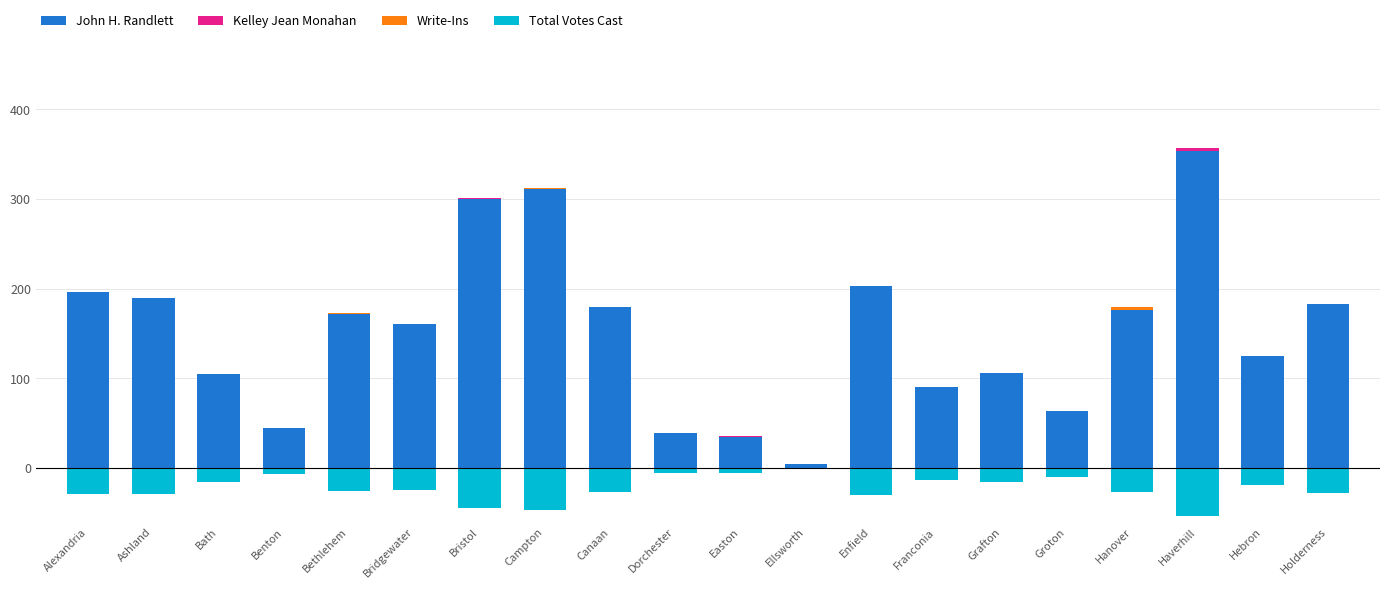

Which series has the largest range (max minus min)?

John H. Randlett